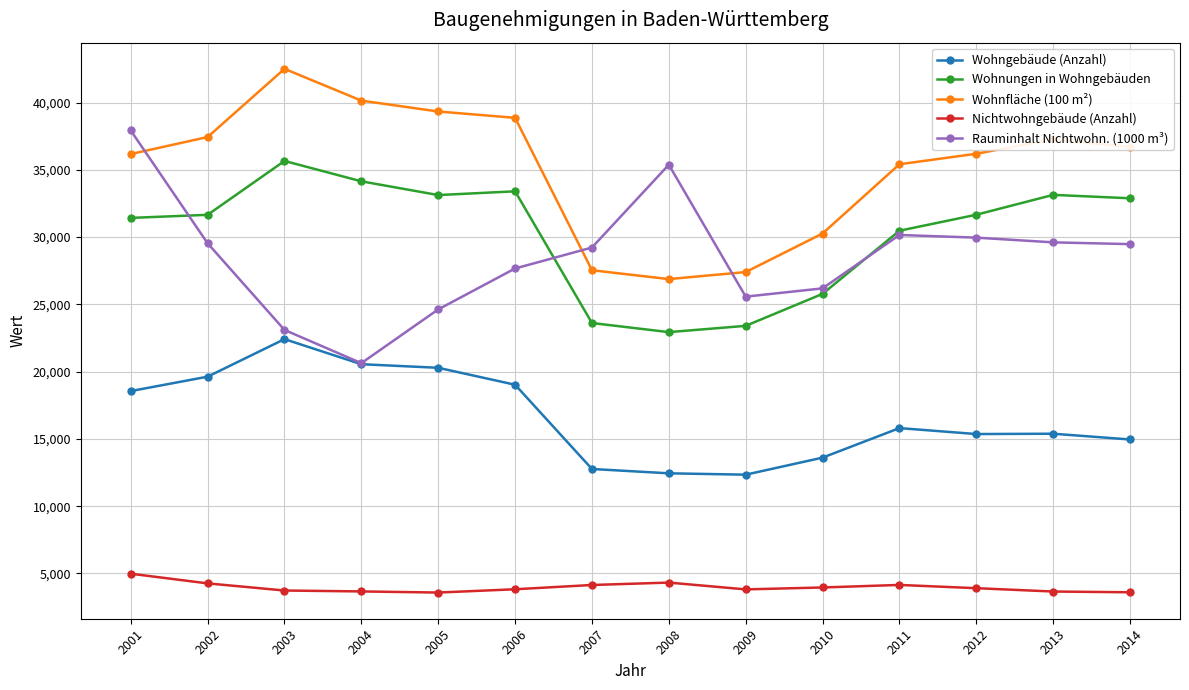

What are all the series names shown in the legend?

Wohngebäude (Anzahl), Wohnungen in Wohngebäuden, Wohnfläche (100 m²), Nichtwohngebäude (Anzahl), Rauminhalt Nichtwohn. (1000 m³)